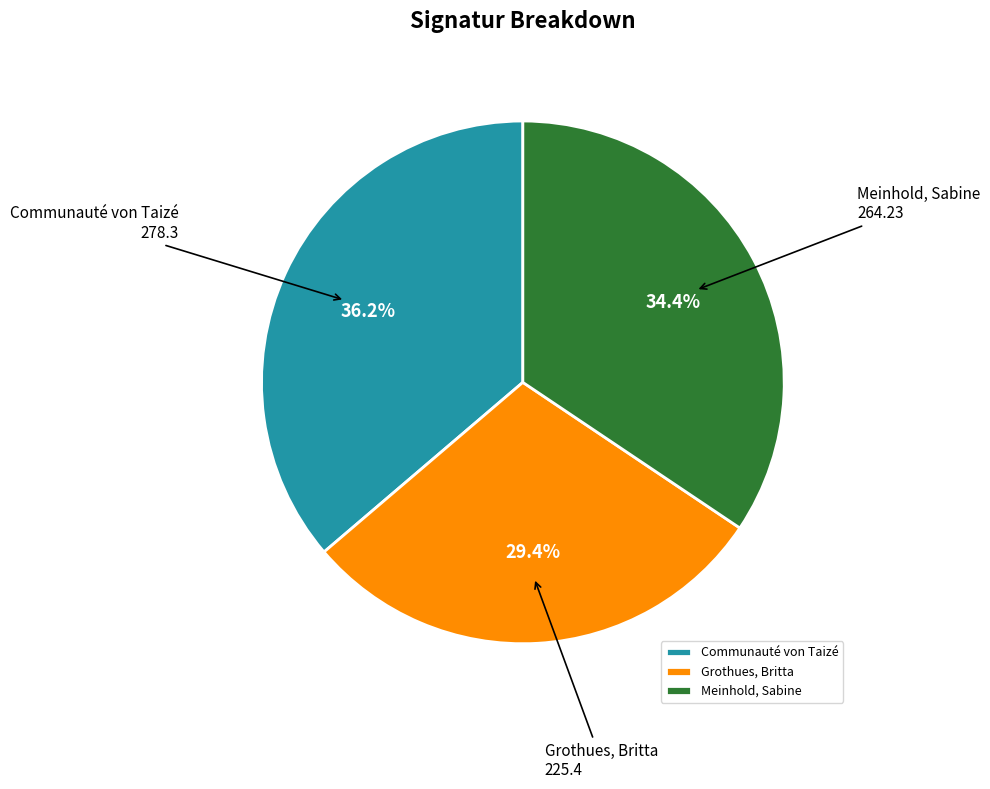

How many slices are in this pie chart?

3